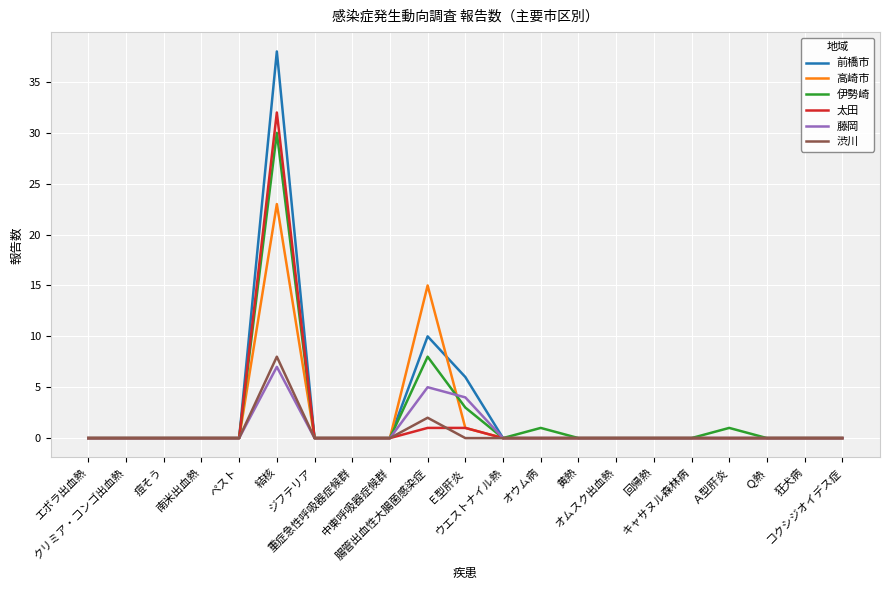

How many categories are shown in the chart?

21